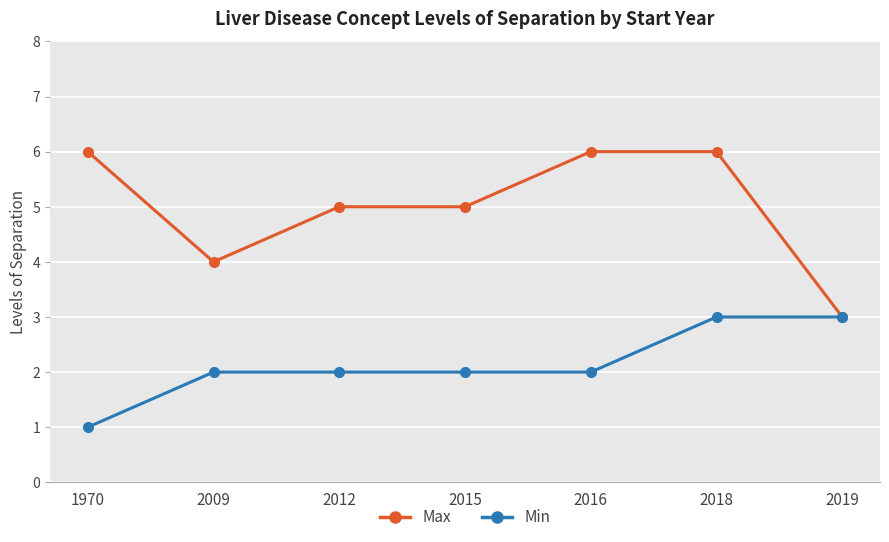

True or false: Min has a value of 0 at 1970.

False